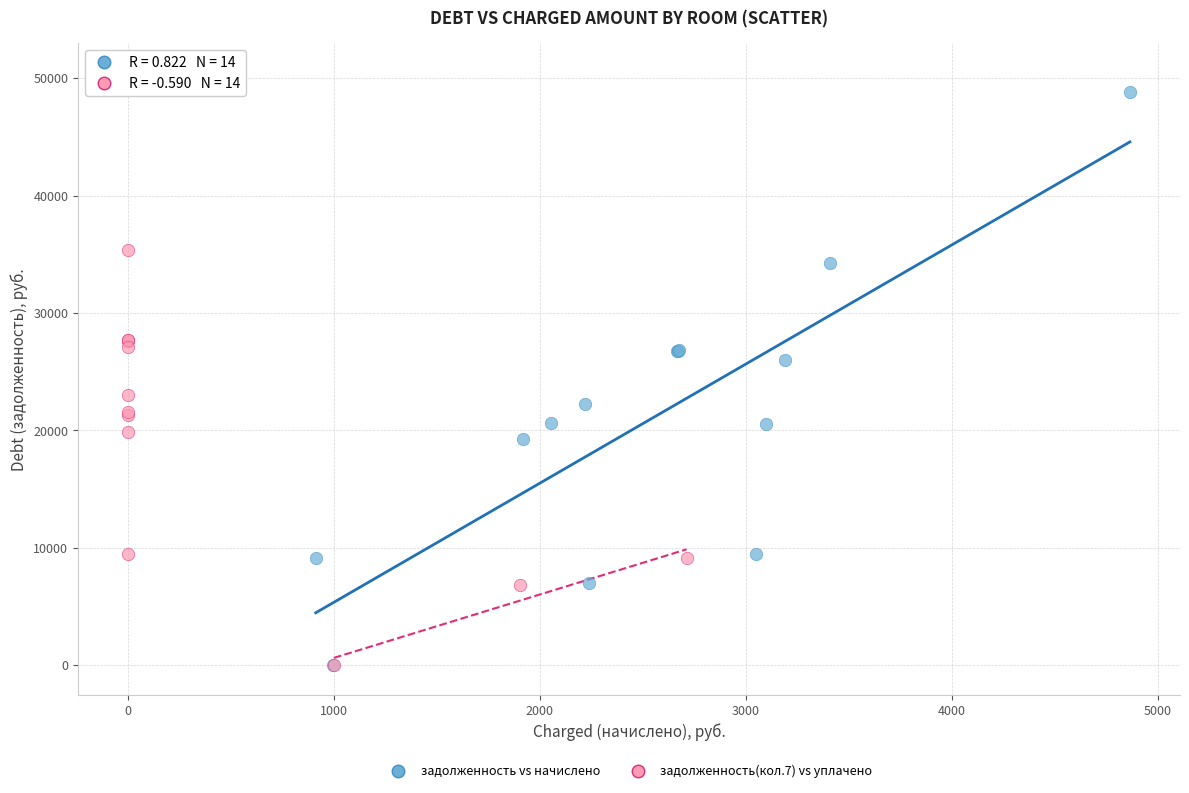

What are all the series names shown in the legend?

задолженность vs начислено, задолженность(кол.7) vs уплачено